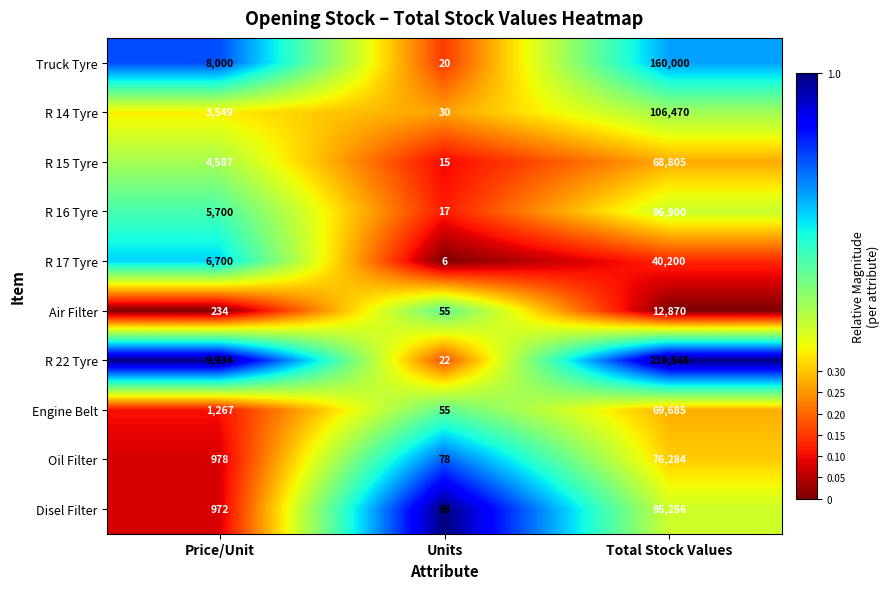

True or false: R 17 Tyre has a value of 6700 at Price/Unit.

True